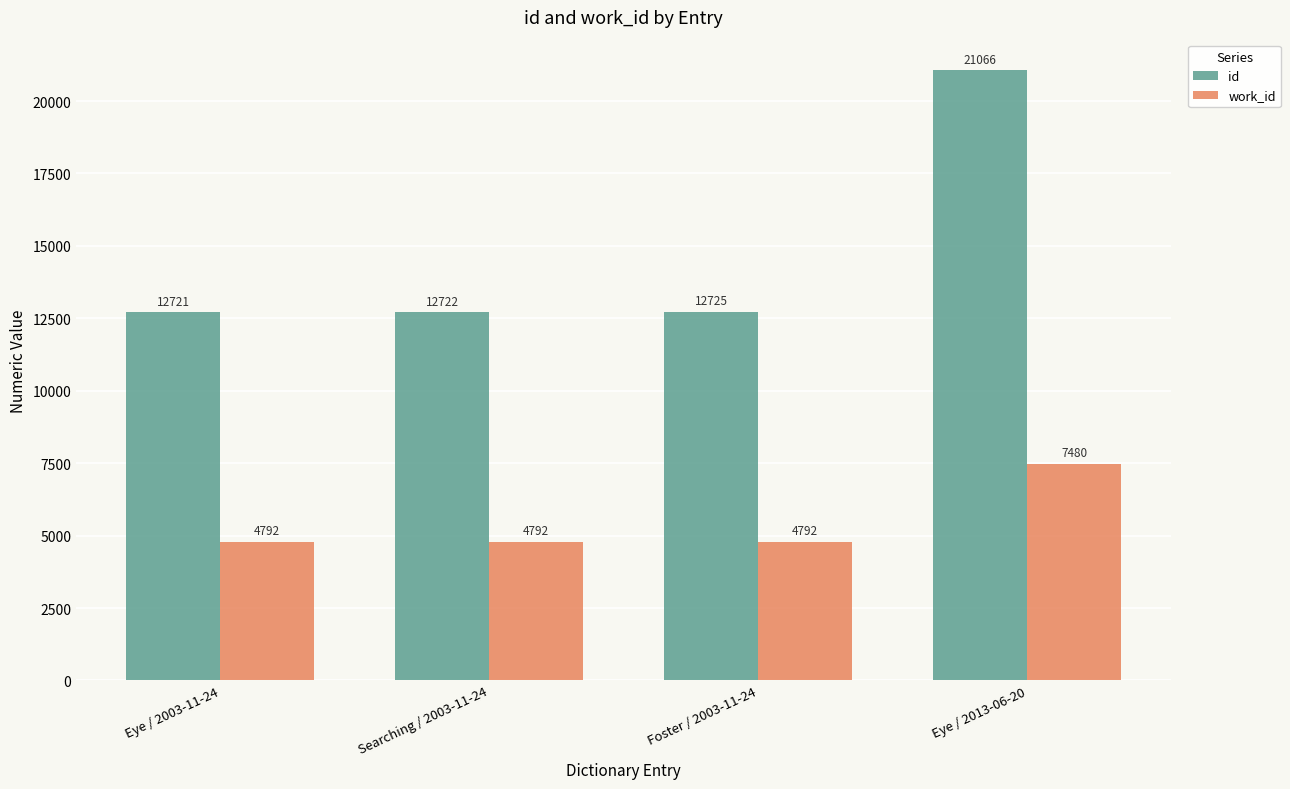

What is the sum of the id values at Eye / 2013-06-20 and Eye / 2003-11-24?

33787